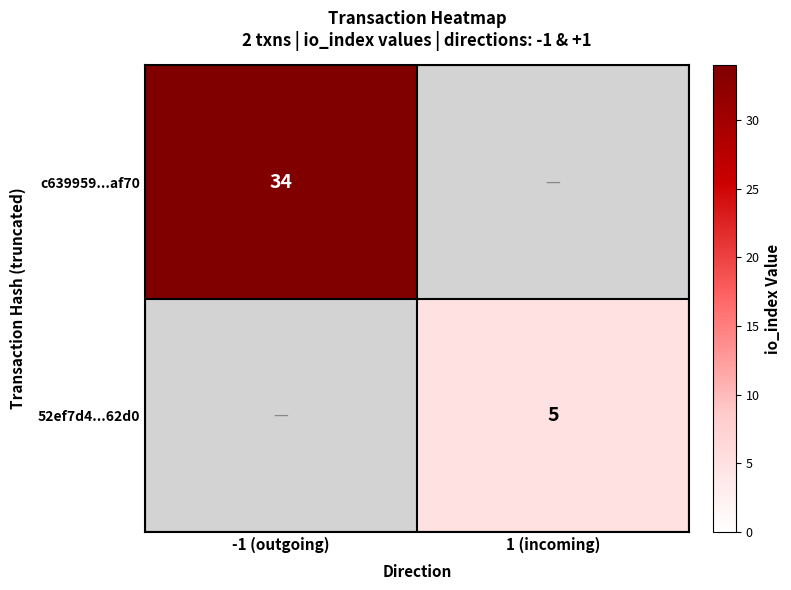

Is it true that c639959...af70 equals 52 at -1 (outgoing)?

False